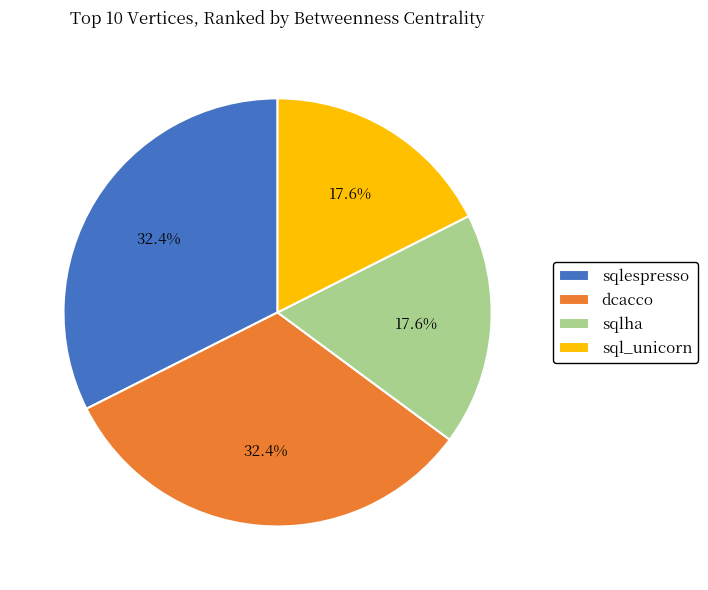

What percentage is NOT represented by sqlespresso?

67.6%